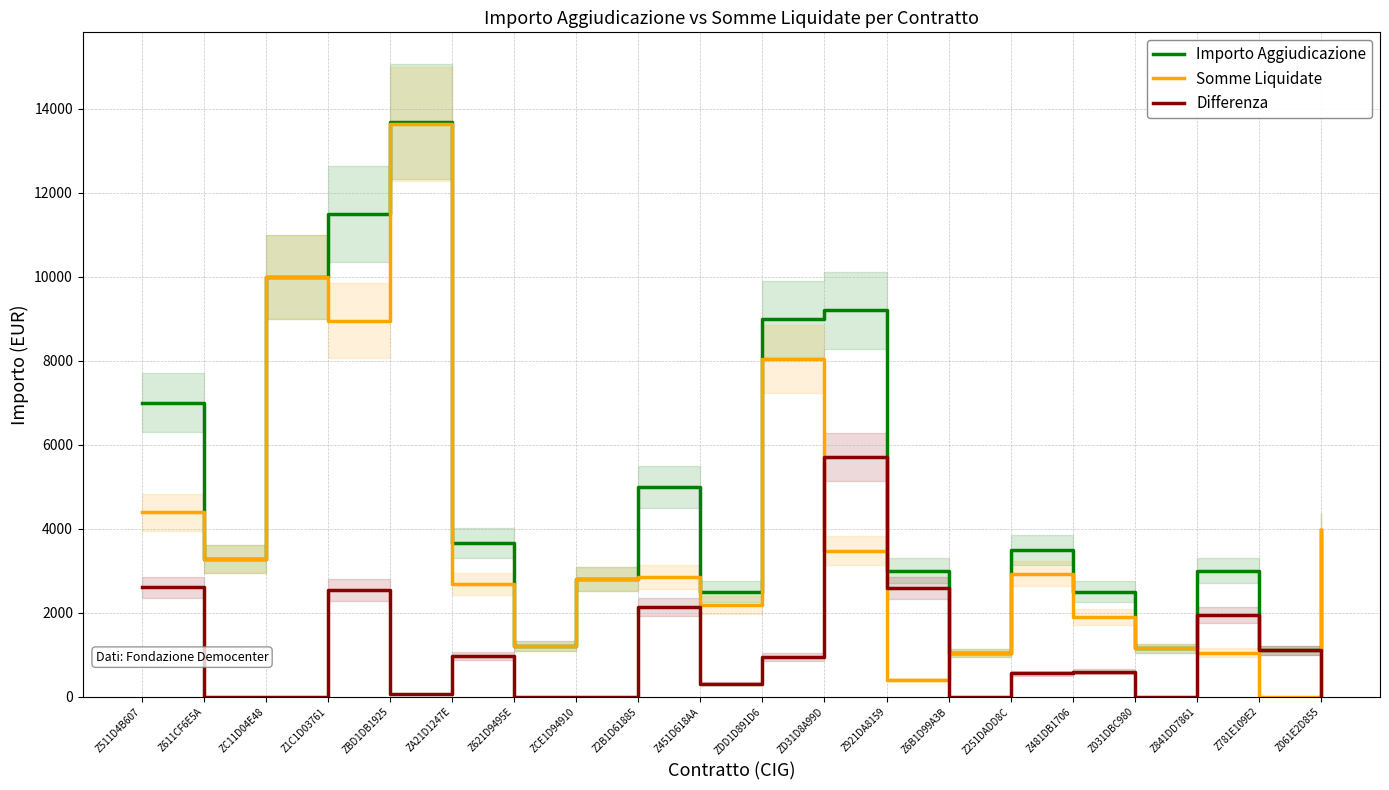

Which has a higher value, Z611CF6E5A or Z061E2D855?

Z061E2D855